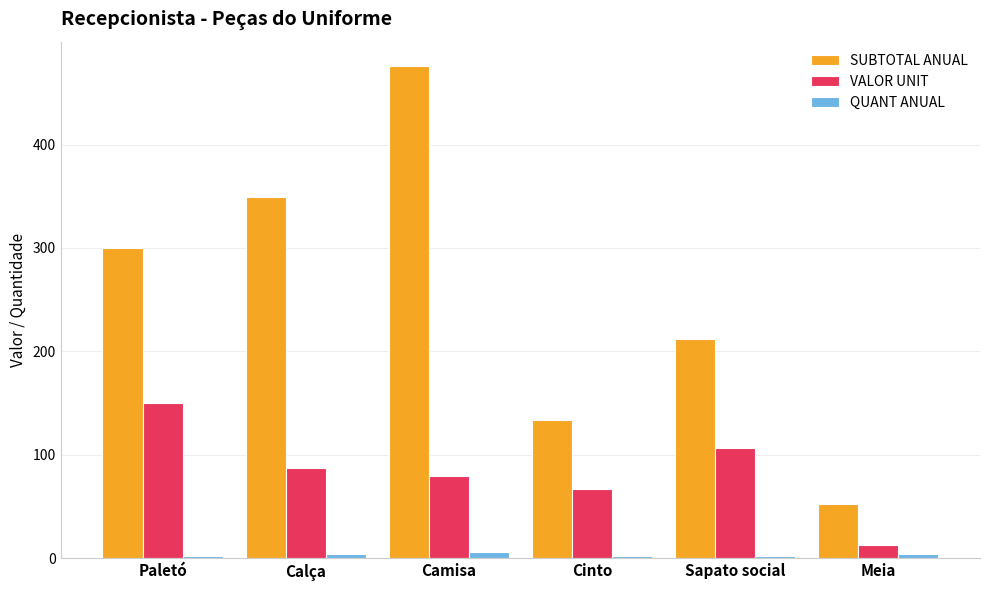

Which label corresponds to the largest value in the chart?

Camisa